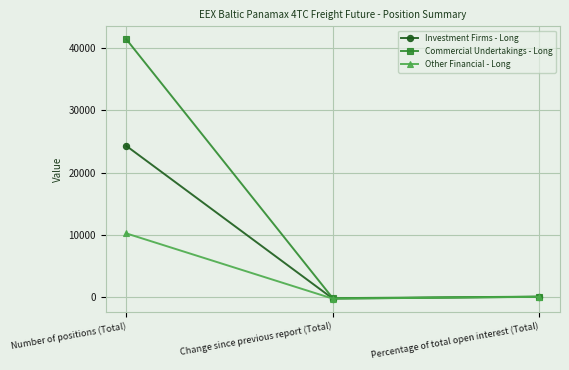

At which label is Commercial Undertakings - Long closest to 20628?

Percentage of total open interest (Total)